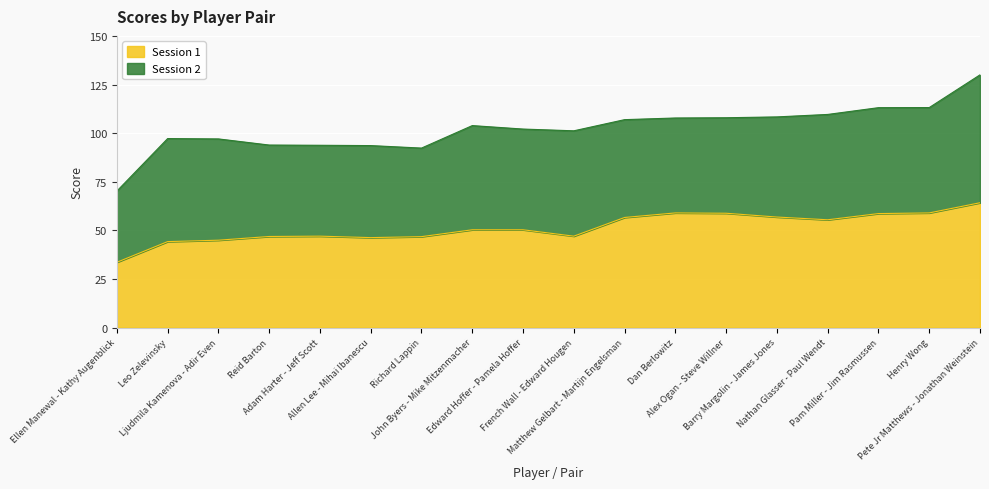

Rank the categories by value from lowest to highest.

Ellen Manewal - Kathy Augenblick, Leo Zelevinsky, Ljudmila Kamenova - Adir Even, Allen Lee - Mihai Ibanescu, Richard Lappin, Reid Barton, Adam Harter - Jeff Scott, French Wall - Edward Hougen, John Byers - Mike Mitzenmacher, Edward Hoffer - Pamela Hoffer, Nathan Glasser - Paul Wendt, Matthew Gelbart - Martijn Engelsman, Barry Margolin - James Jones, Pam Miller - Jim Rasmussen, Alex Ogan - Steve Willner, Dan Berlowitz, Henry Wong, Pete Jr Matthews - Jonathan Weinstein